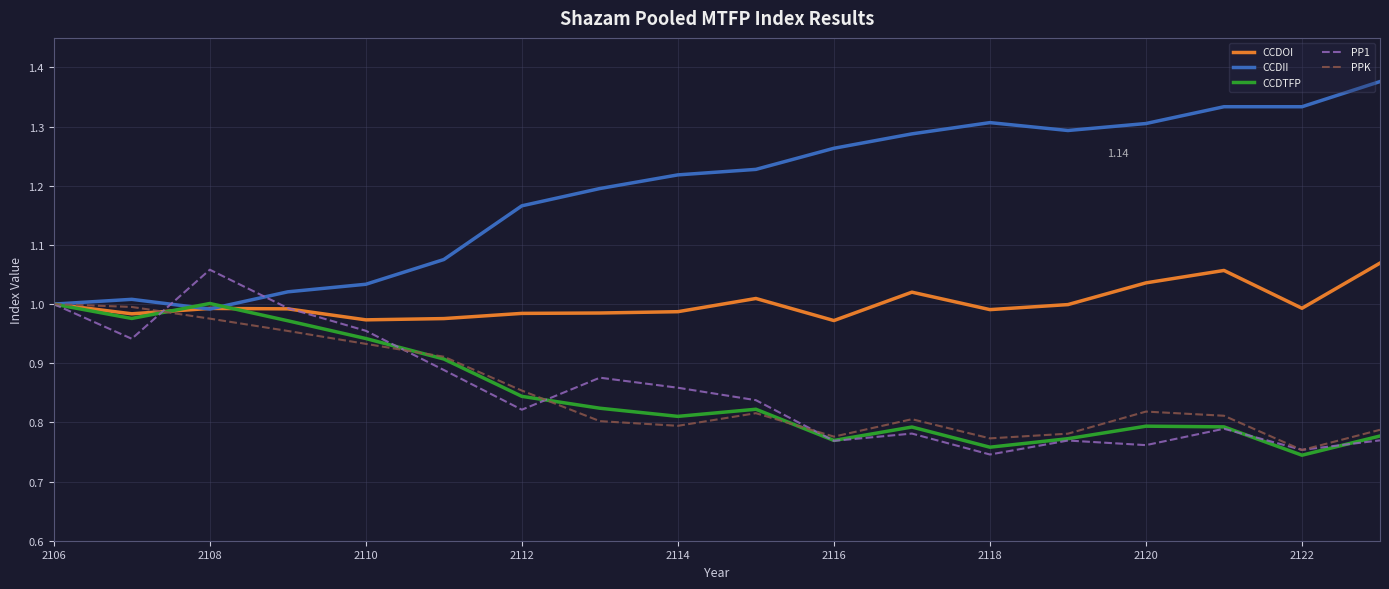

Which series has the largest total across all categories?

CCDII